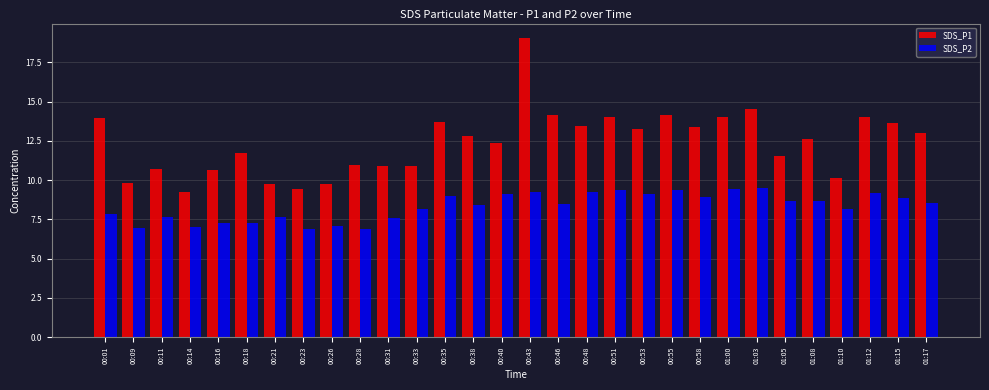

At which label does SDS_P1 first exceed 12?

00:01